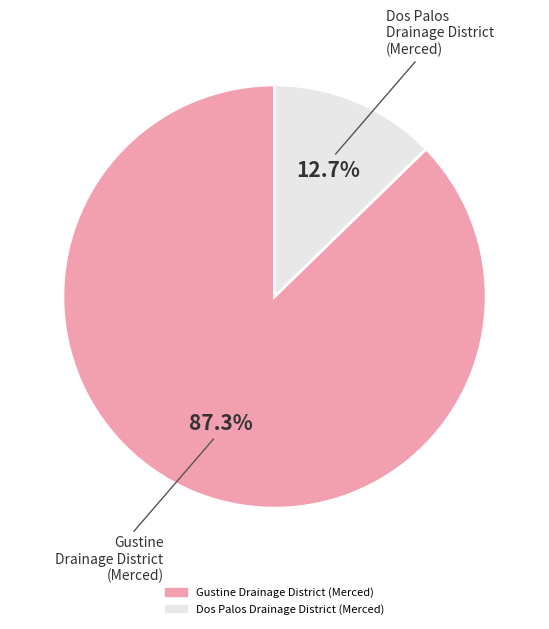

Which slice represents more than half of the pie?

Gustine Drainage District (Merced)